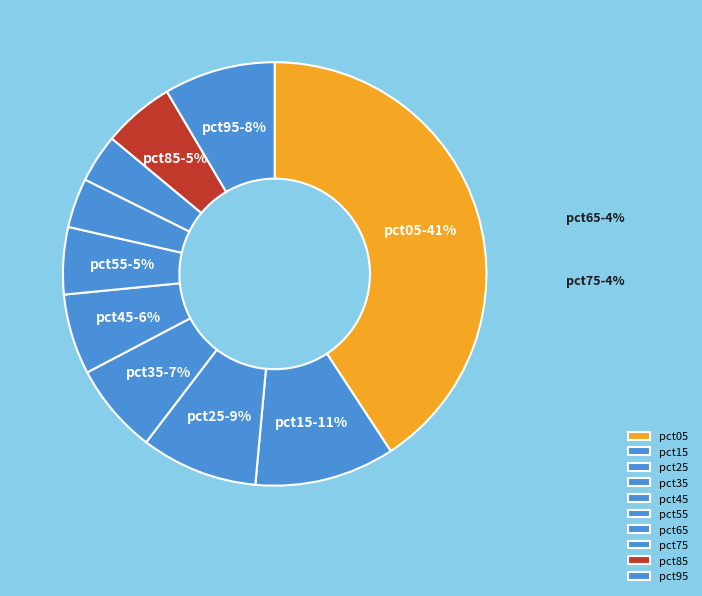

Count the number of slices in the pie.

10